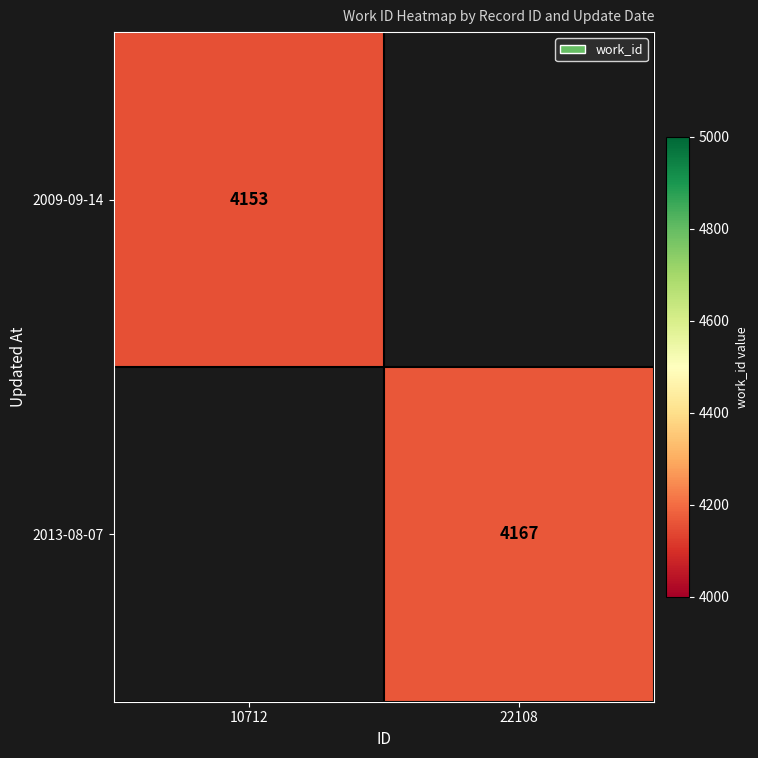

Is it true that 2013-08-07 equals 4167 at 22108?

True